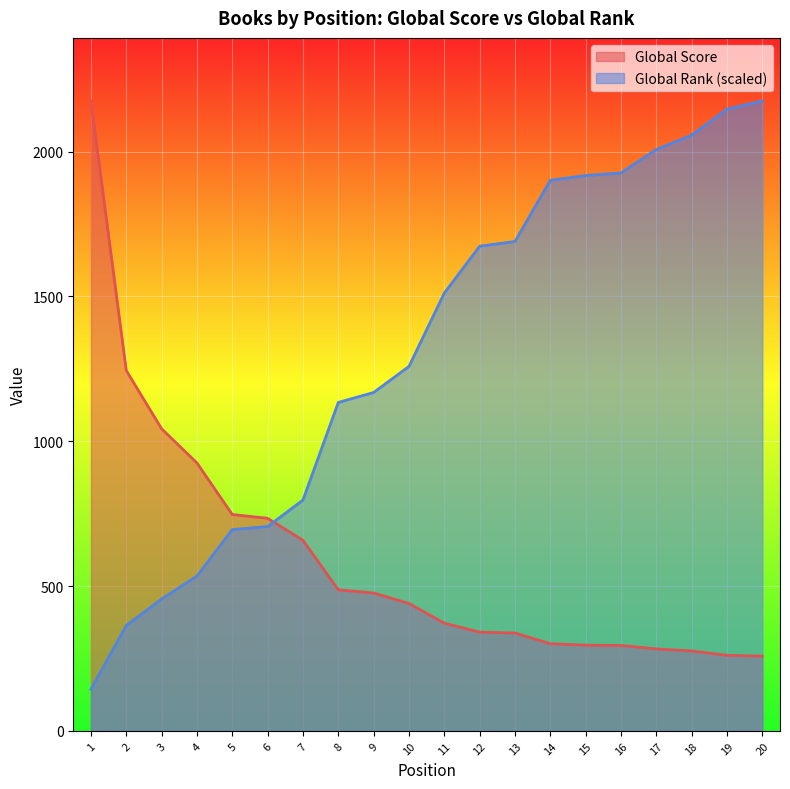

What value does the Global Rank series have at 11?

1511.4